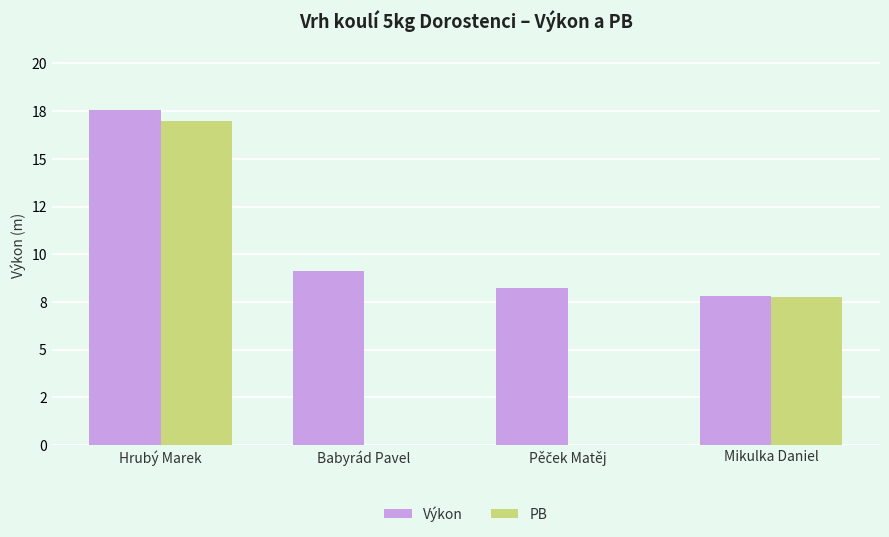

The PB series shows 11.0 at Pěček Matěj. True or false?

False